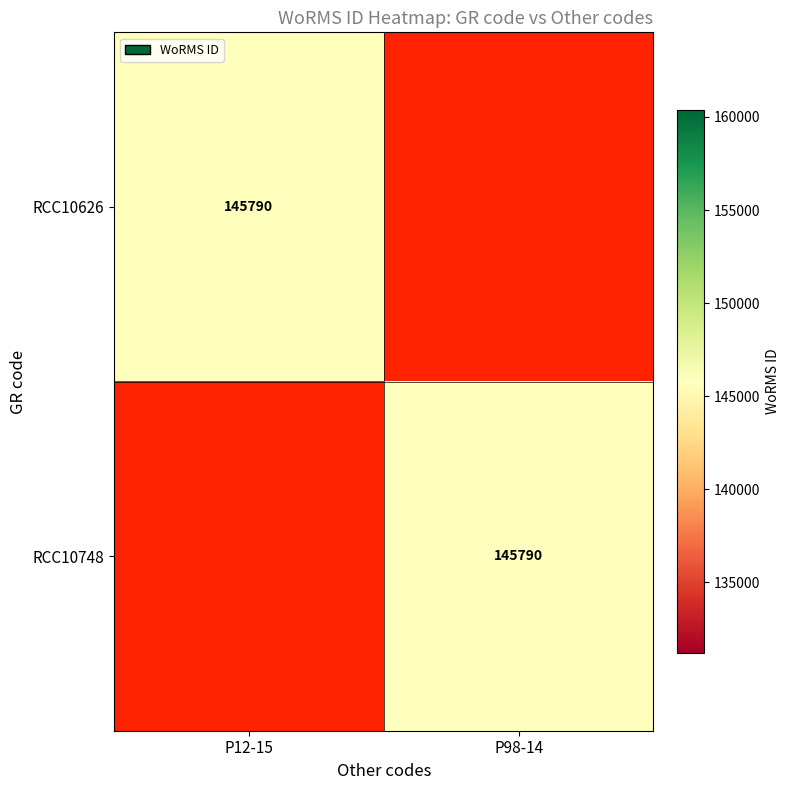

Is it true that RCC10626 equals 230312 at P12-15?

False